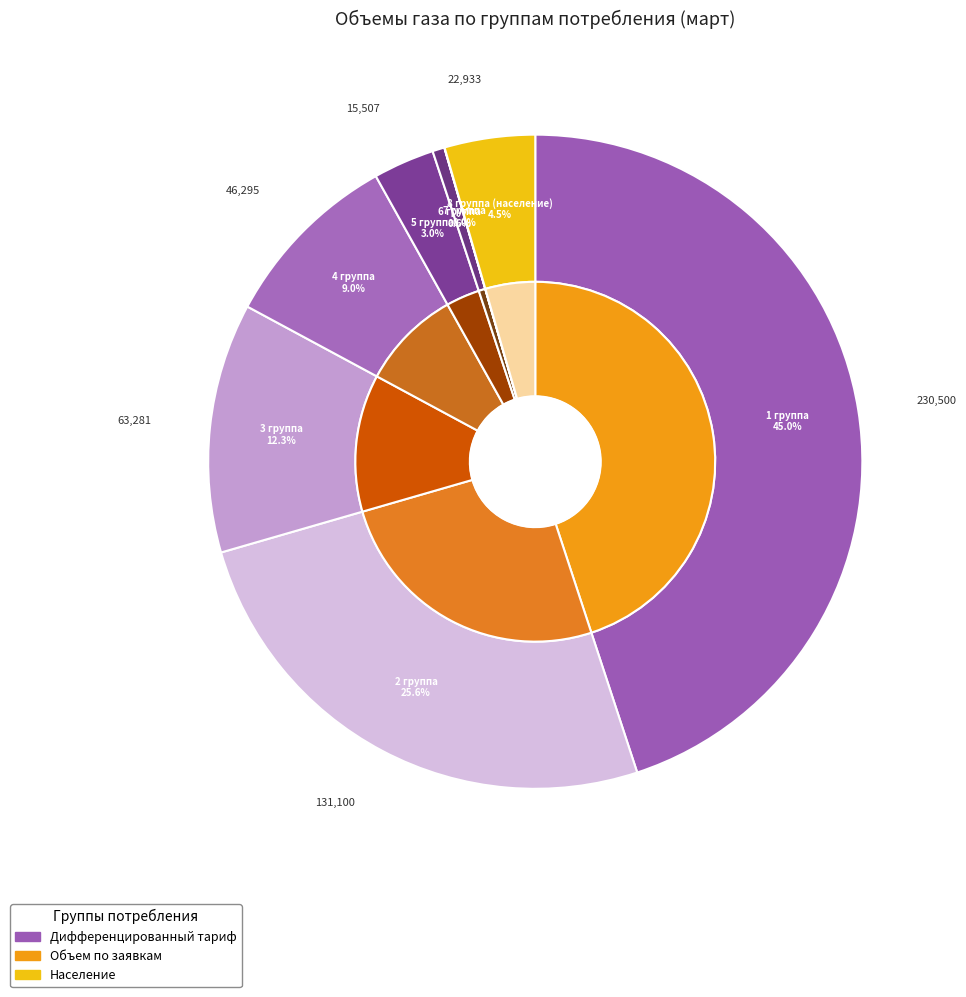

True or false: 5 группа accounts for 3% of the total.

True